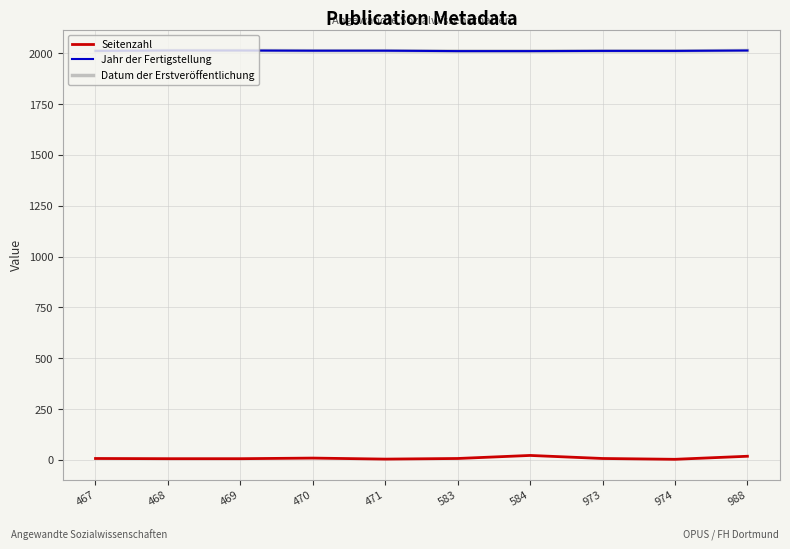

Reading left to right, what are all the values shown in this chart?

Seitenzahl: 7	6	6	9	4	7	22	7	3	18
Jahr der Fertigstellung: 2012	2014	2014	2013	2013	2011	2011	2012	2012	2014
Datum der Erstveröffentlichung: 2012	2014	2014	2013	2013	2011	2011	2012	2012	2014